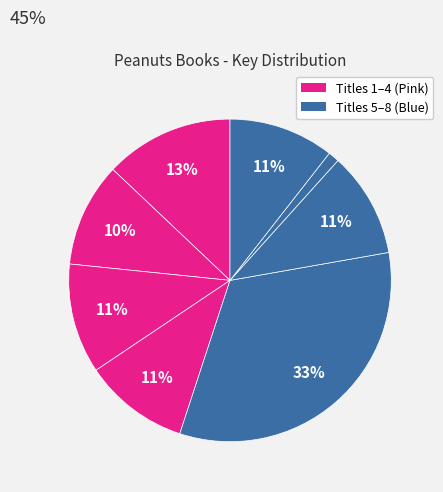

How many slices are in this pie chart?

8